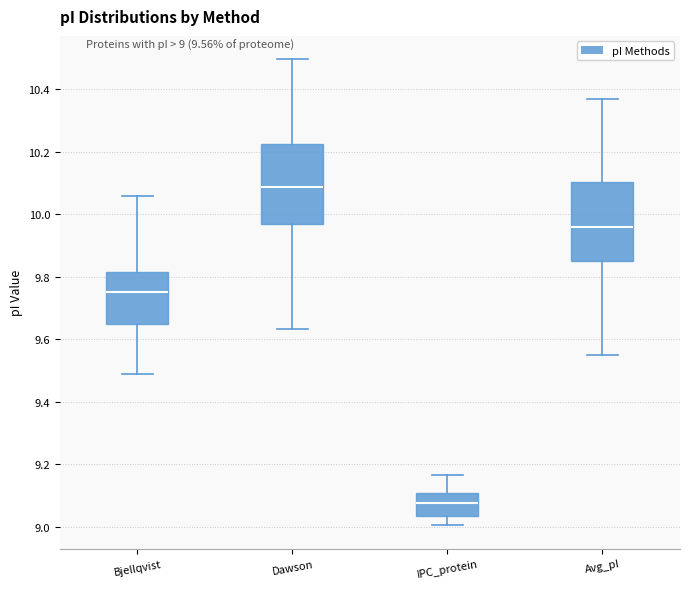

Which box's median line is the lowest?

IPC_protein